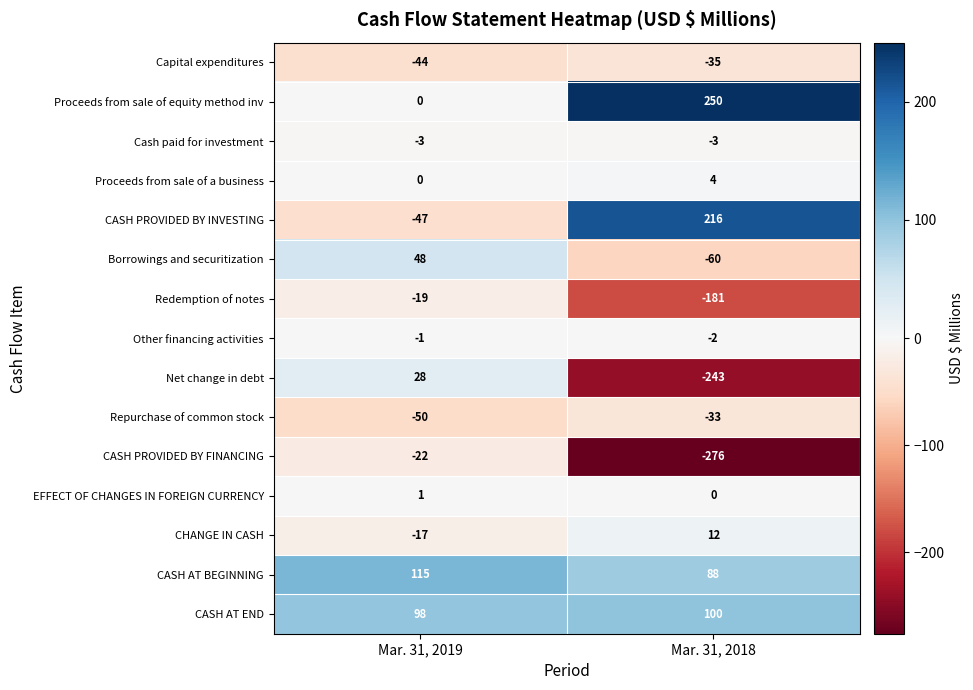

Which category has the highest value across all series?

Mar. 31, 2018